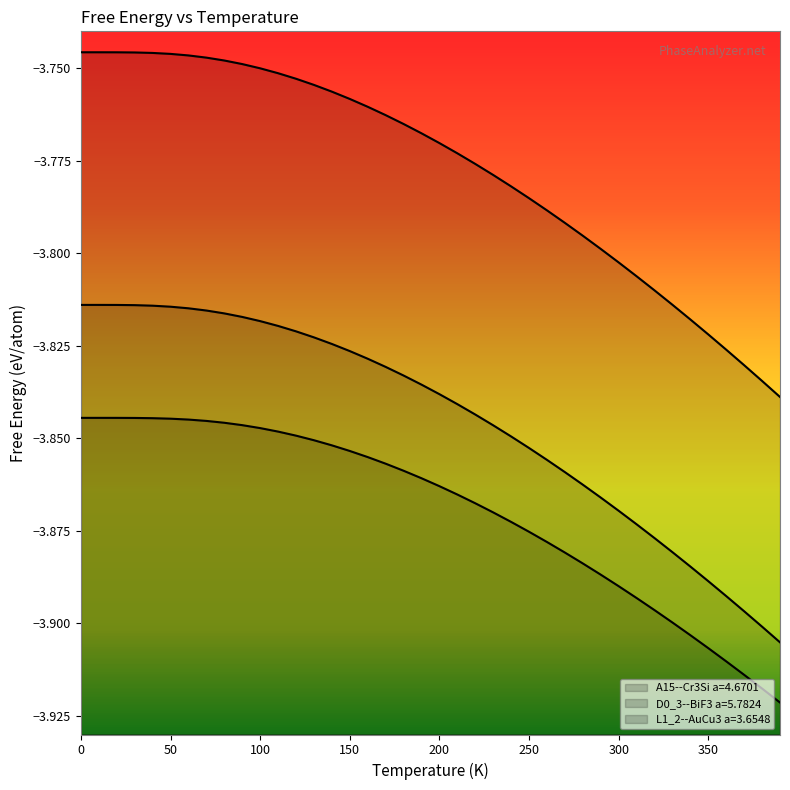

Which series has the largest total across all categories?

L1_2--AuCu3 a=3.6548